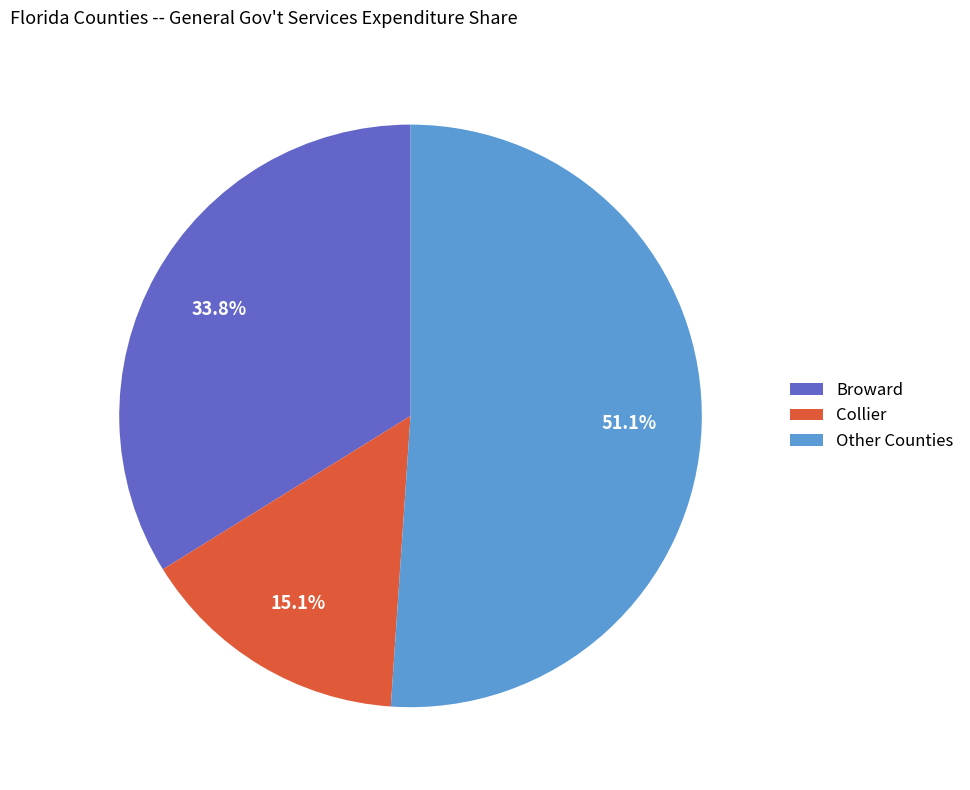

Count the number of slices in the pie.

3